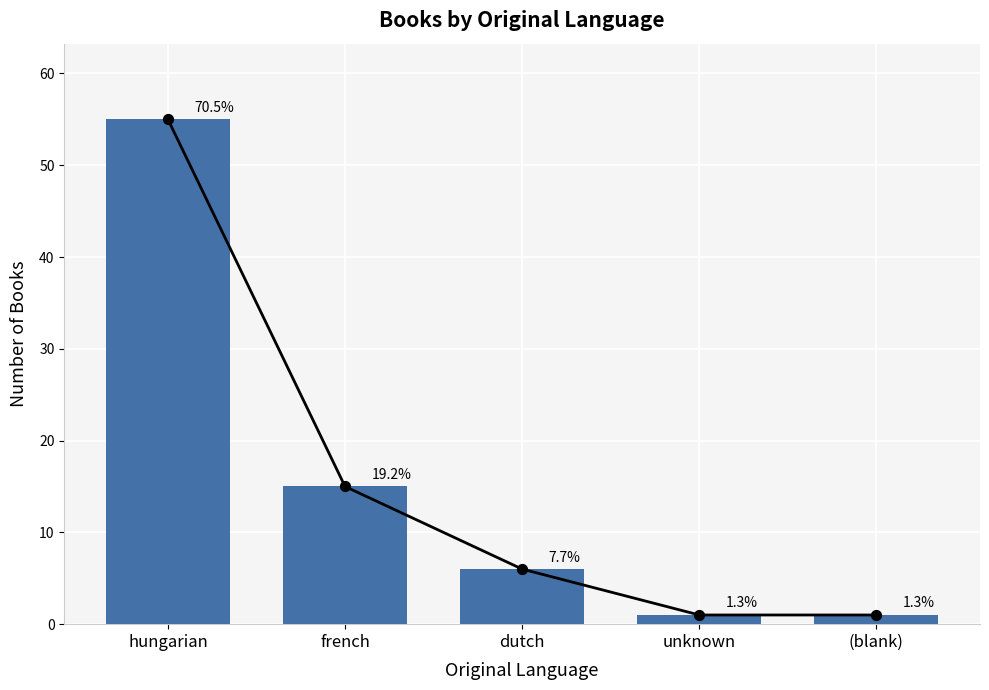

Which has a higher value, dutch or hungarian?

hungarian